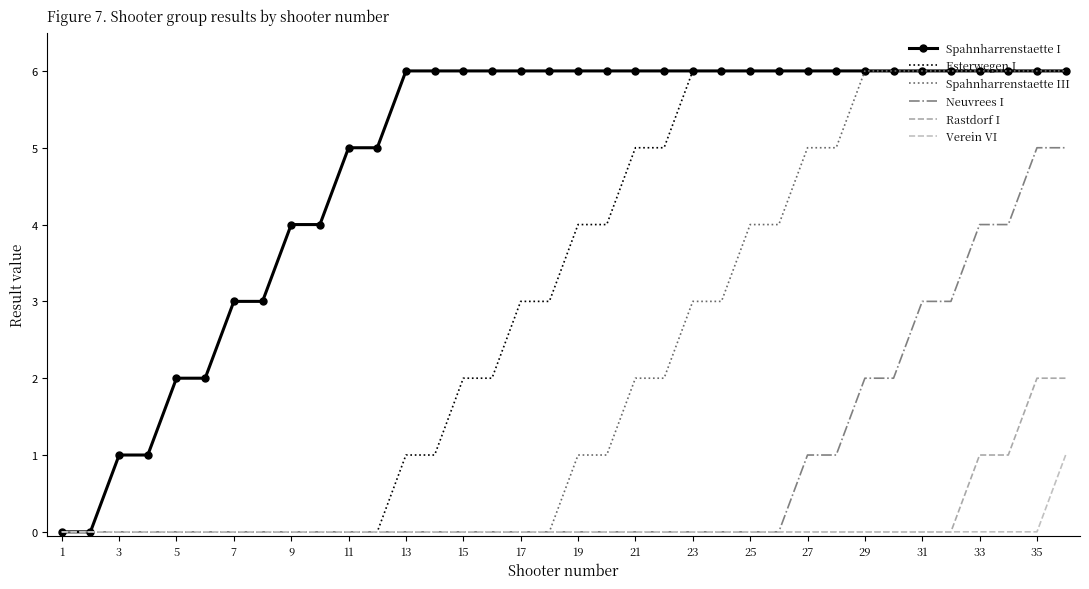

At which category does the chart reach its minimum across all series?

1